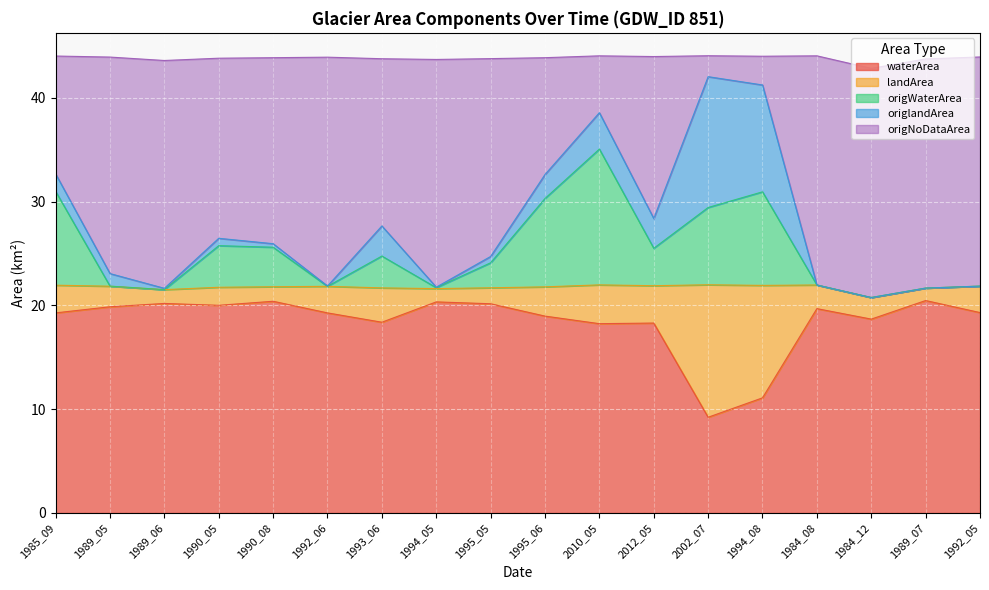

What is the label of the 7th point from the right?

2012_05